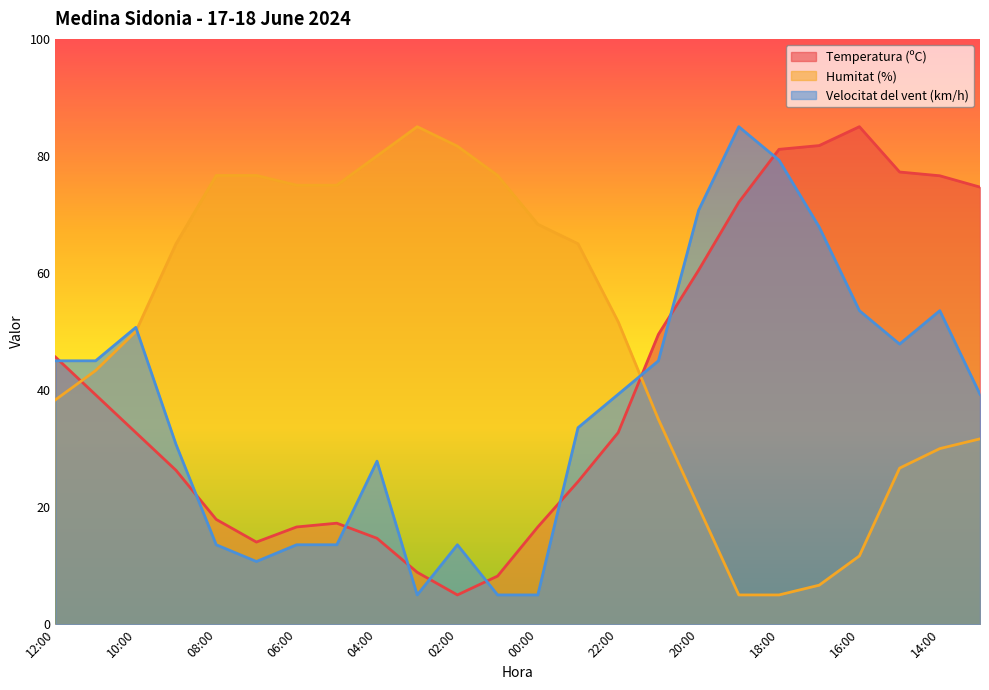

What is the smallest value displayed?

5.0